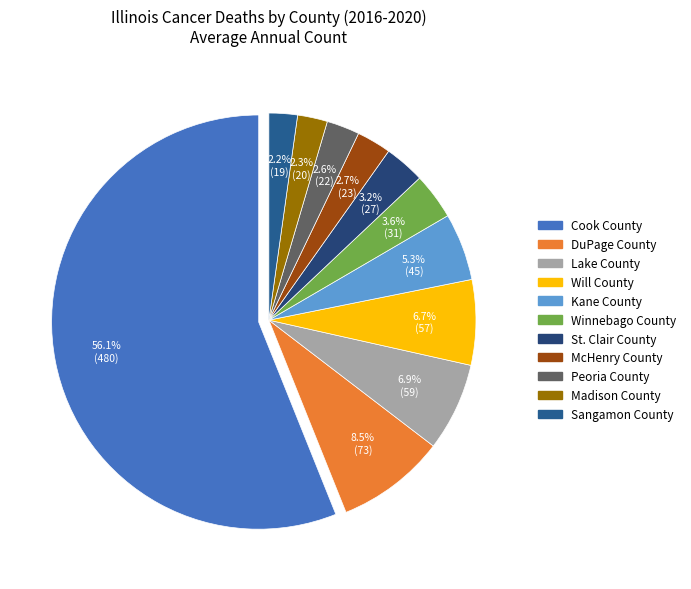

What is the total percentage of Will County and Winnebago County?

10.3%